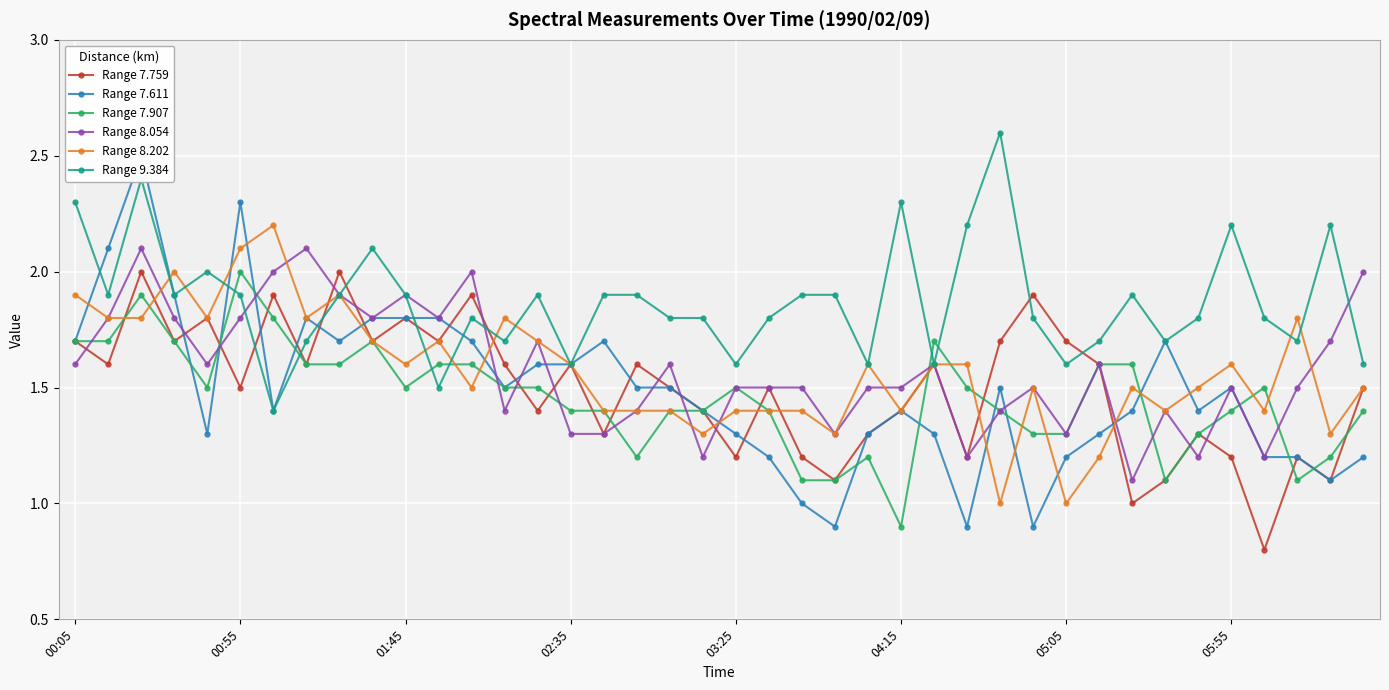

True or false: Range 7.907 has more than 0 interior local peaks.

True